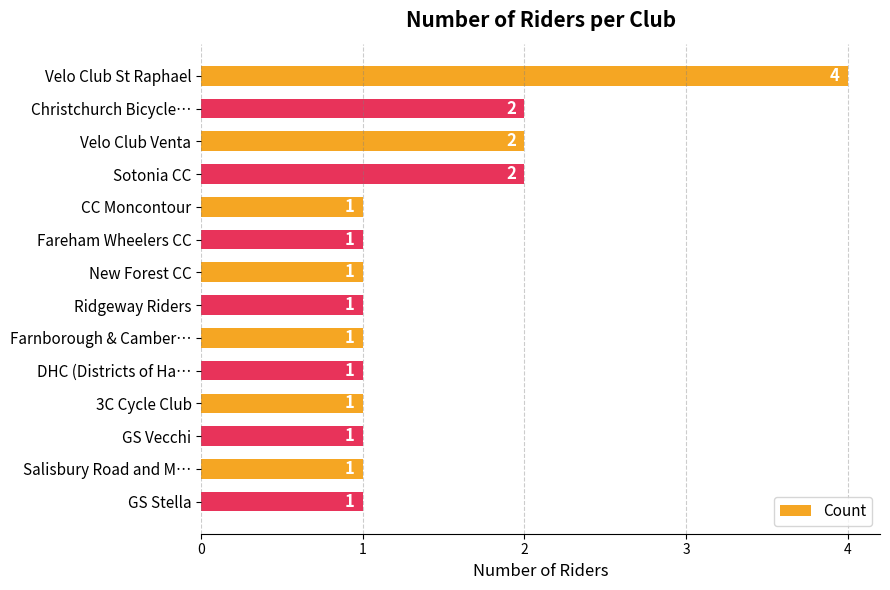

Count the values in the range 1 to 2.

13